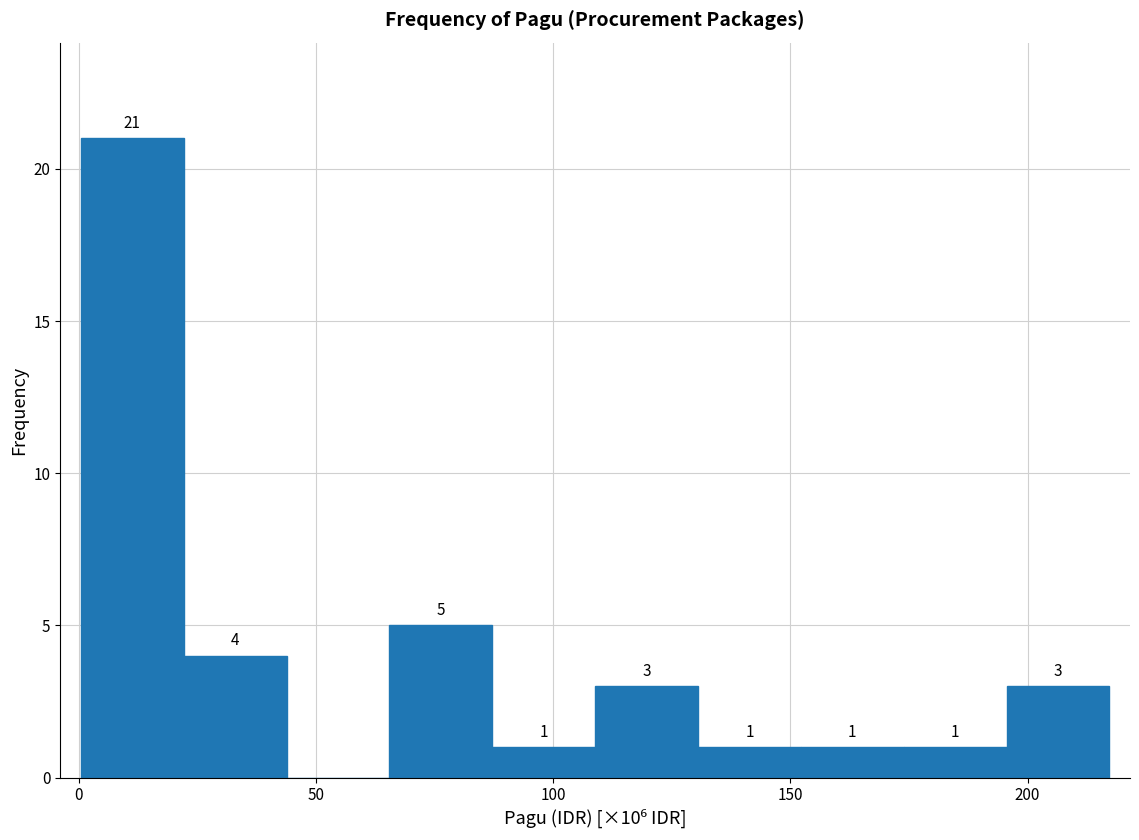

Which range on the x-axis has the tallest bar?

0 to 20